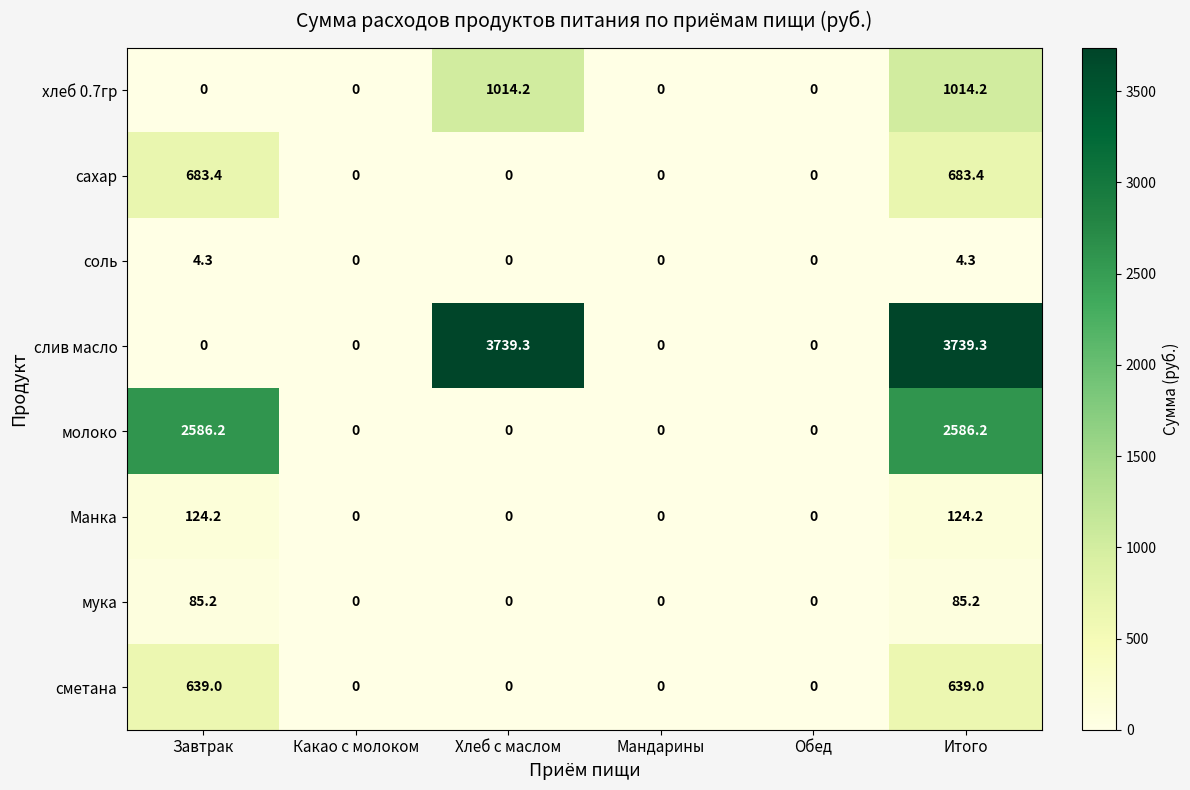

The value of слив масло at Обед is -2025.5. True or false?

False